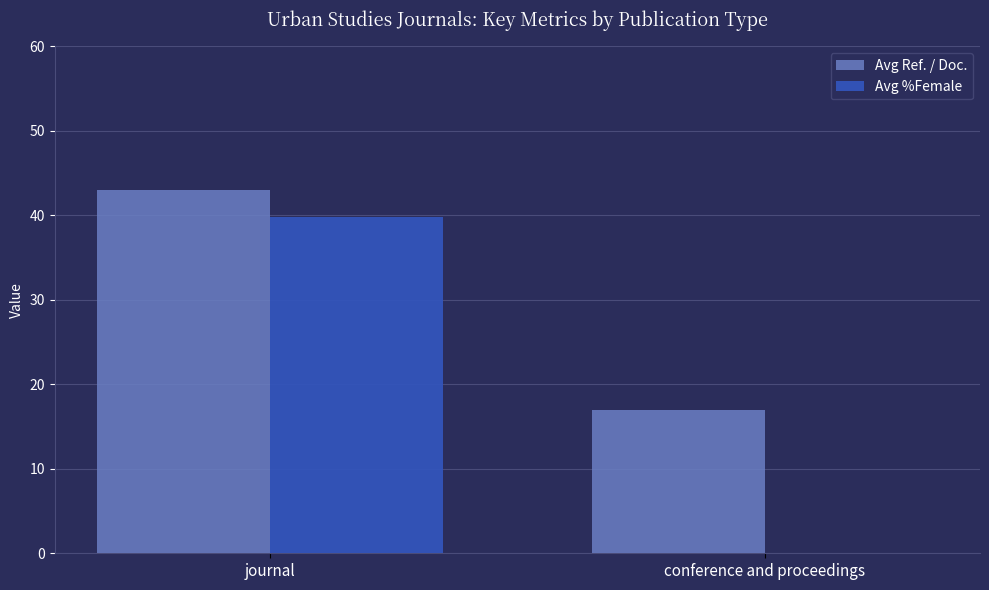

True or false: Avg Ref. / Doc. has a value of 10.5 at conference and proceedings.

False